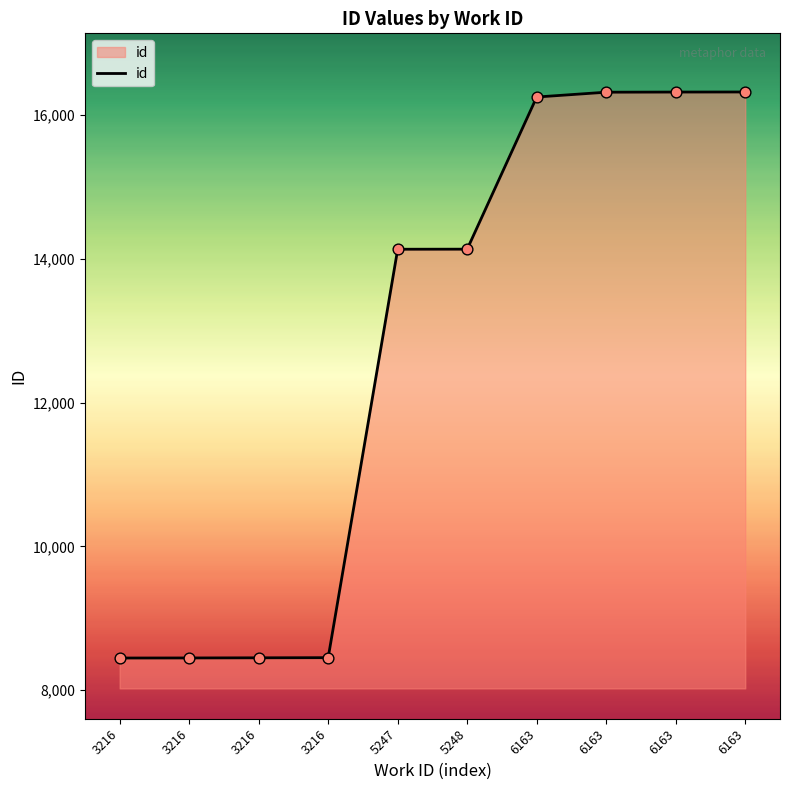

Which has a higher value, 6163 or 5248?

6163